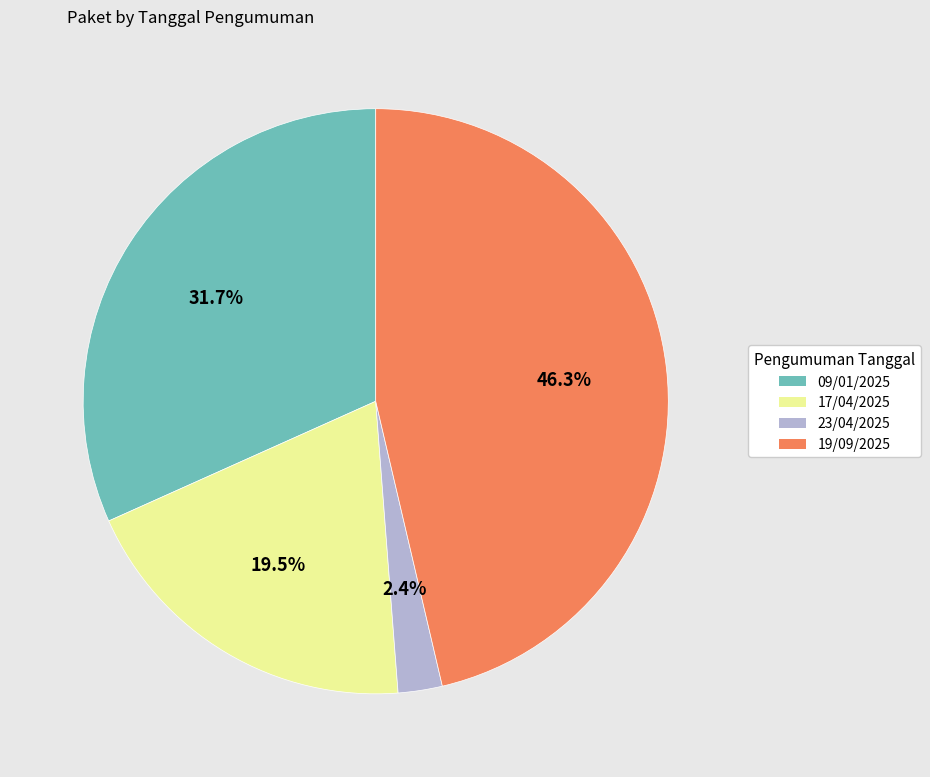

What is the largest slice in the pie chart?

19/09/2025